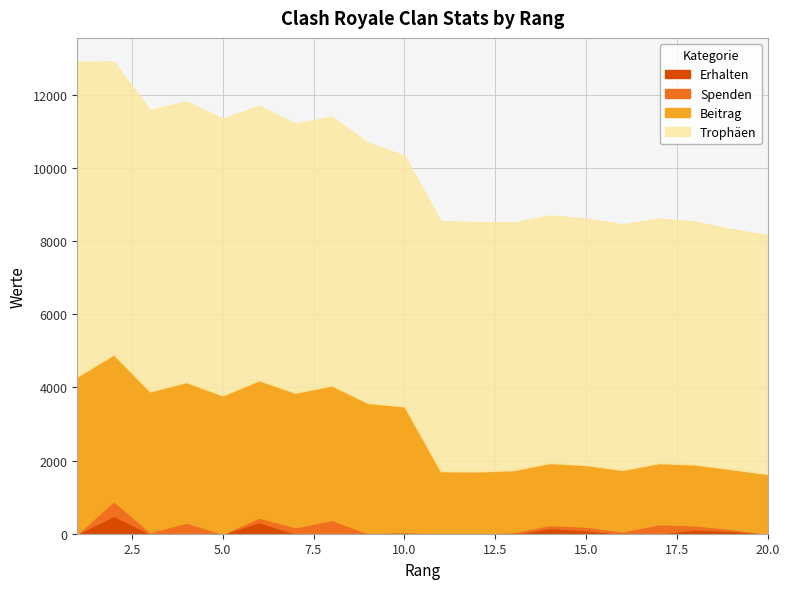

The value of Trophäen at 18 is 6637. True or false?

True